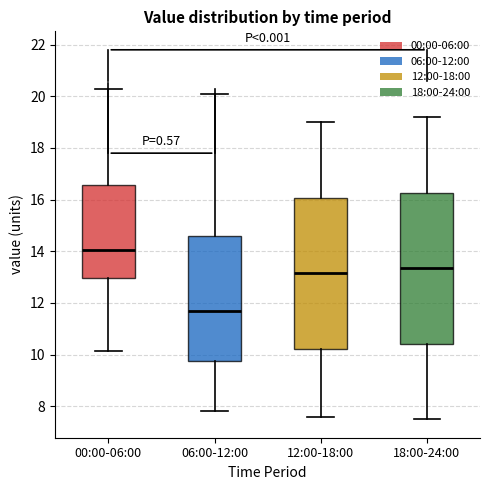

Reading left to right, read every box against the y-axis: the position of its median line, the range the box covers, and the ends of its whiskers. The values are not printed on the chart, so give them approximately, as read against the axis.

00:00-06:00: median 14.0, box 13.0 to 16.6, whiskers 10.2 to 20.4
06:00-12:00: median 11.8, box 9.8 to 14.6, whiskers 7.8 to 20.2
12:00-18:00: median 13.2, box 10.2 to 16.0, whiskers 7.6 to 19.0
18:00-24:00: median 13.4, box 10.4 to 16.2, whiskers 7.6 to 19.2